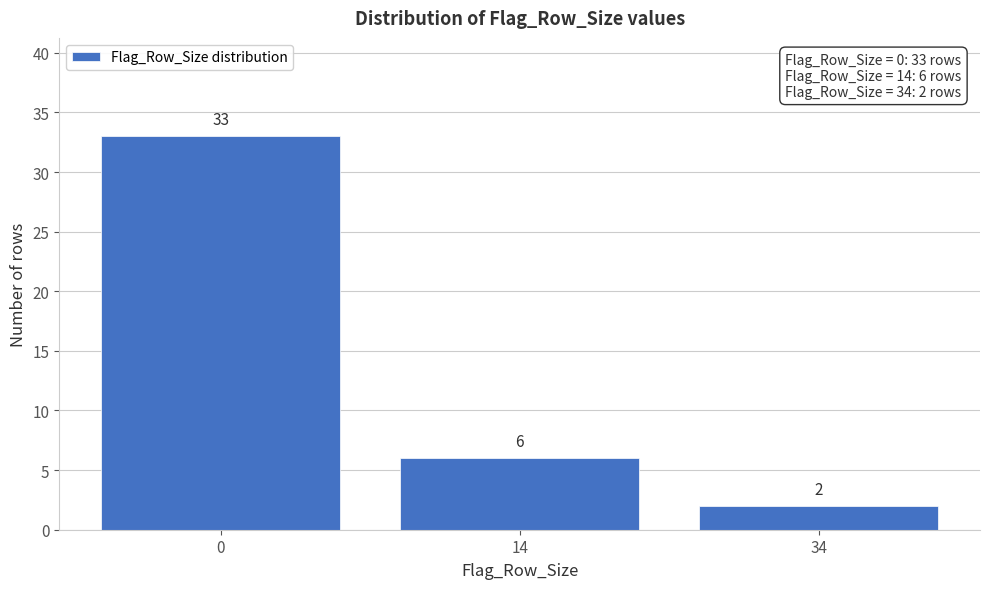

Reading left to right, extract all data points from this chart.

0=33	14=6	34=2